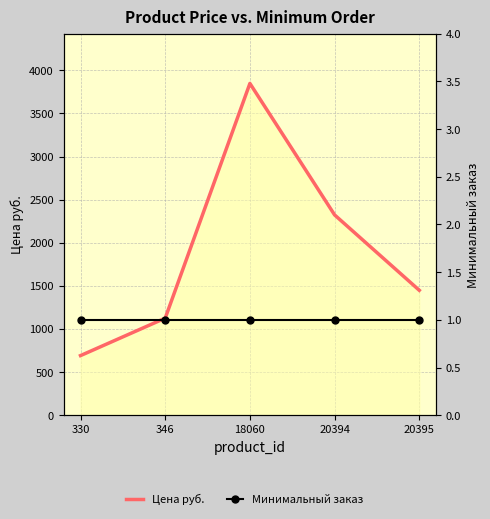

True or false: Цена руб. has more than 1 interior local peaks.

False